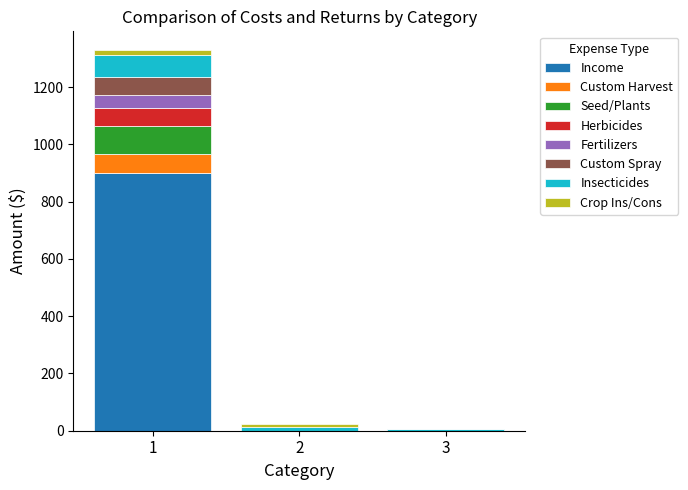

Does the chart contain stacked bars?

Yes